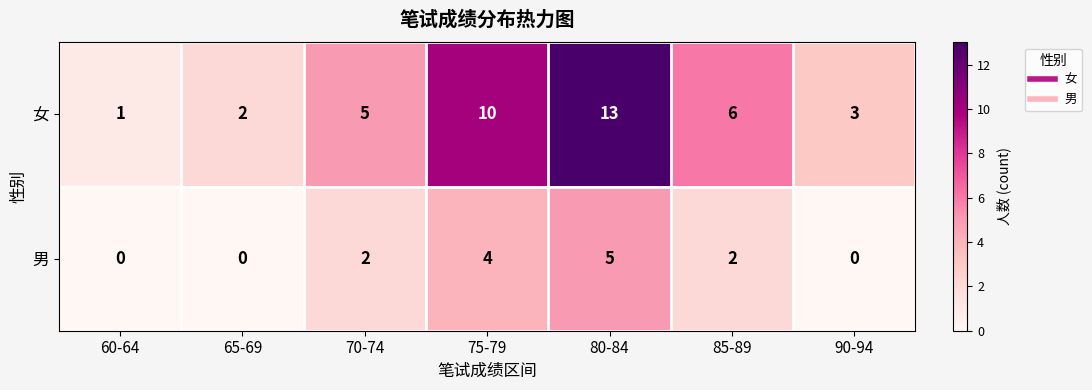

What is the greatest value displayed?

13